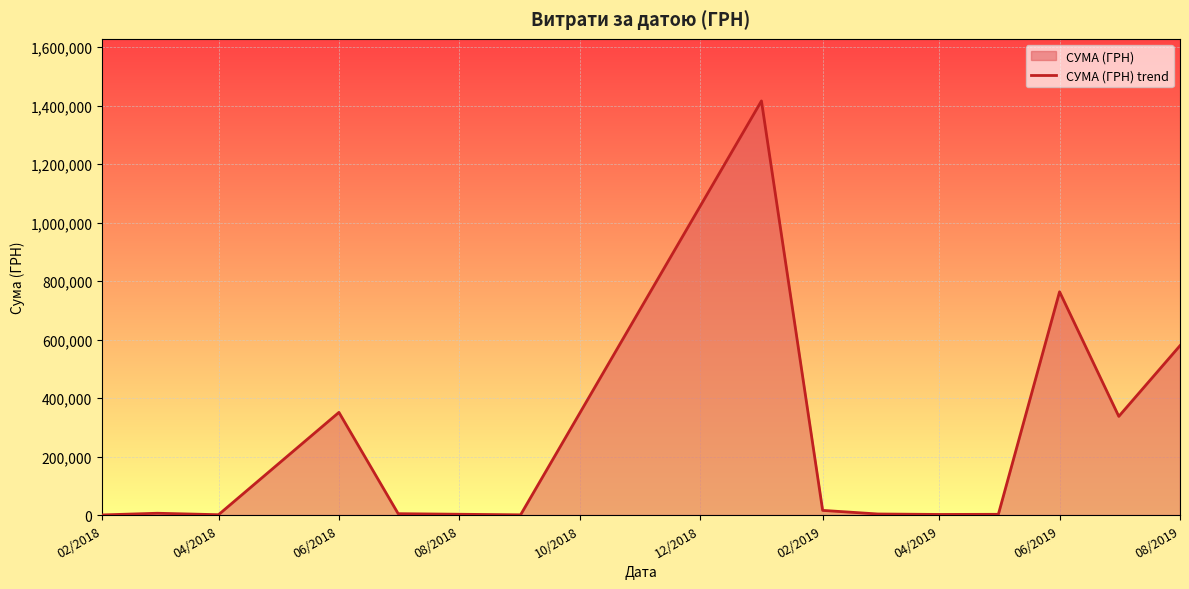

What is the difference between the maximum and minimum values?

1416139.6